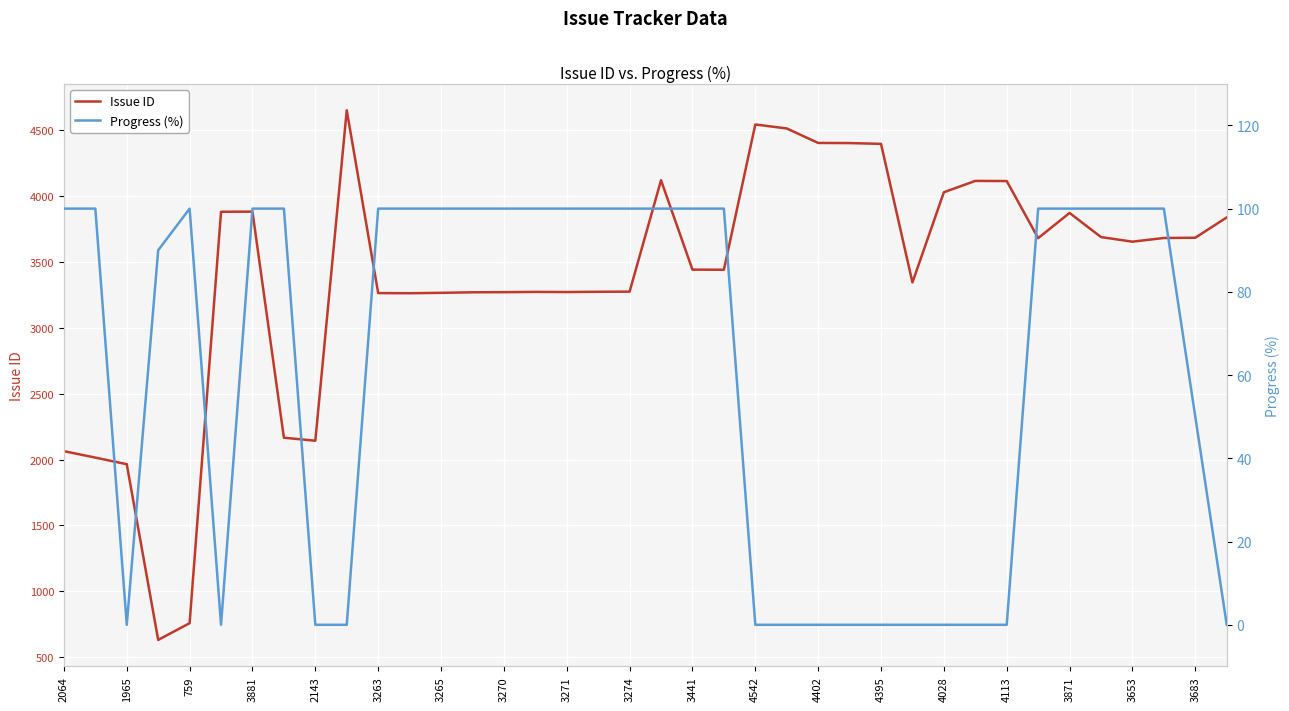

The value of Issue ID at 4542 is 4542. True or false?

True